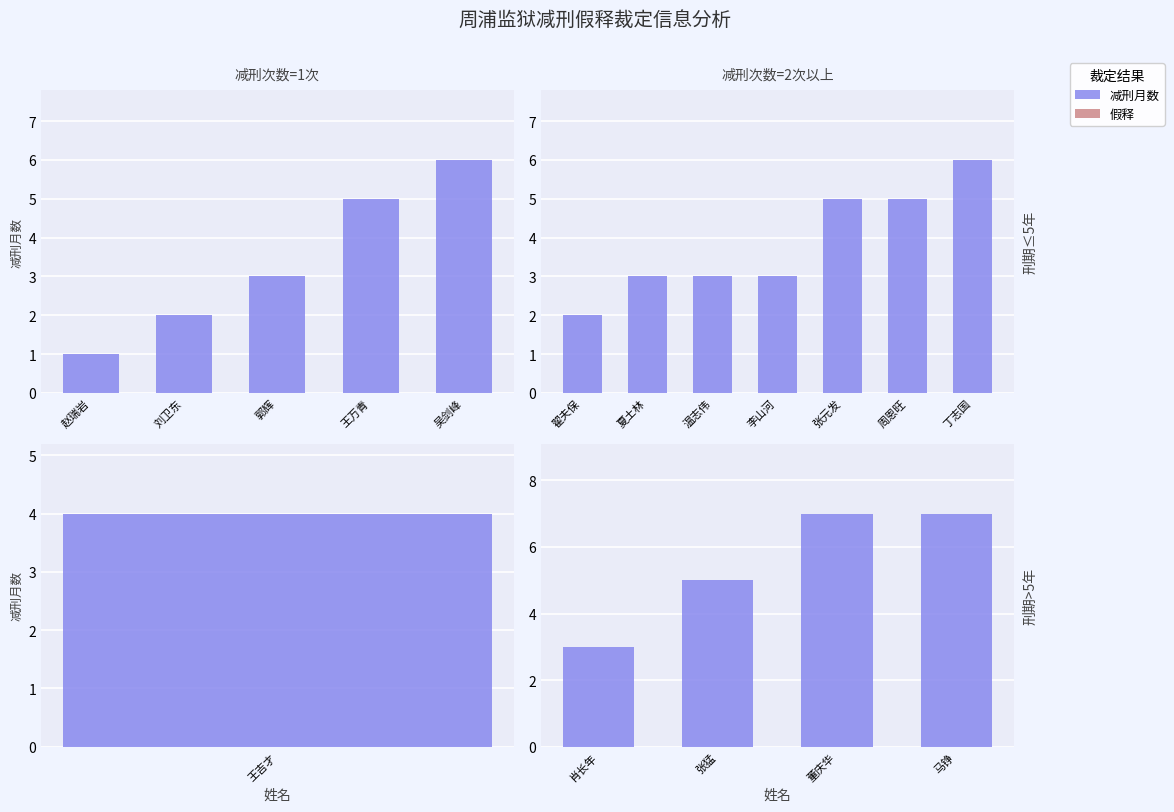

Which series changed the most between 张猛 and 马铮?

减刑月数